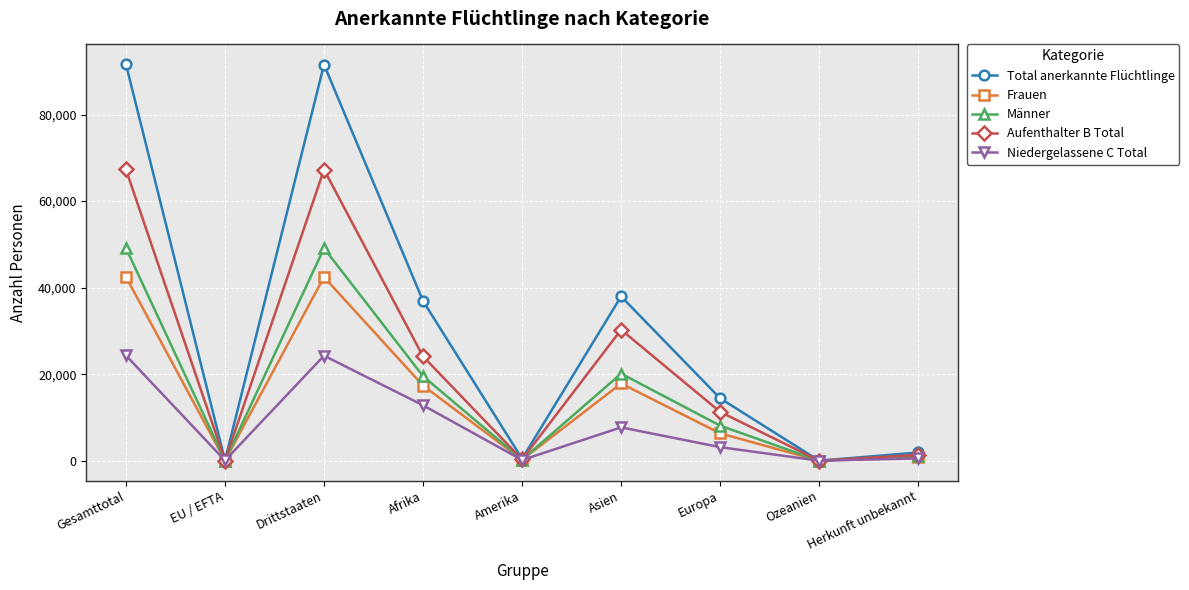

Is the value of Frauen at Drittstaaten greater than the value of Aufenthalter B Total at Europa?

Yes